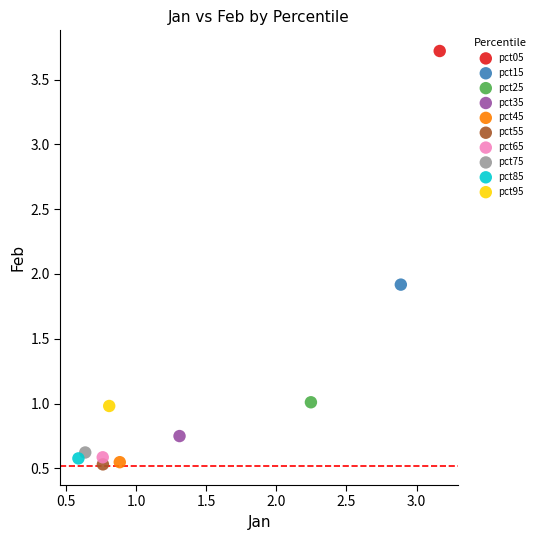

What are all the series names shown in the legend?

pct05, pct15, pct25, pct35, pct45, pct55, pct65, pct75, pct85, pct95